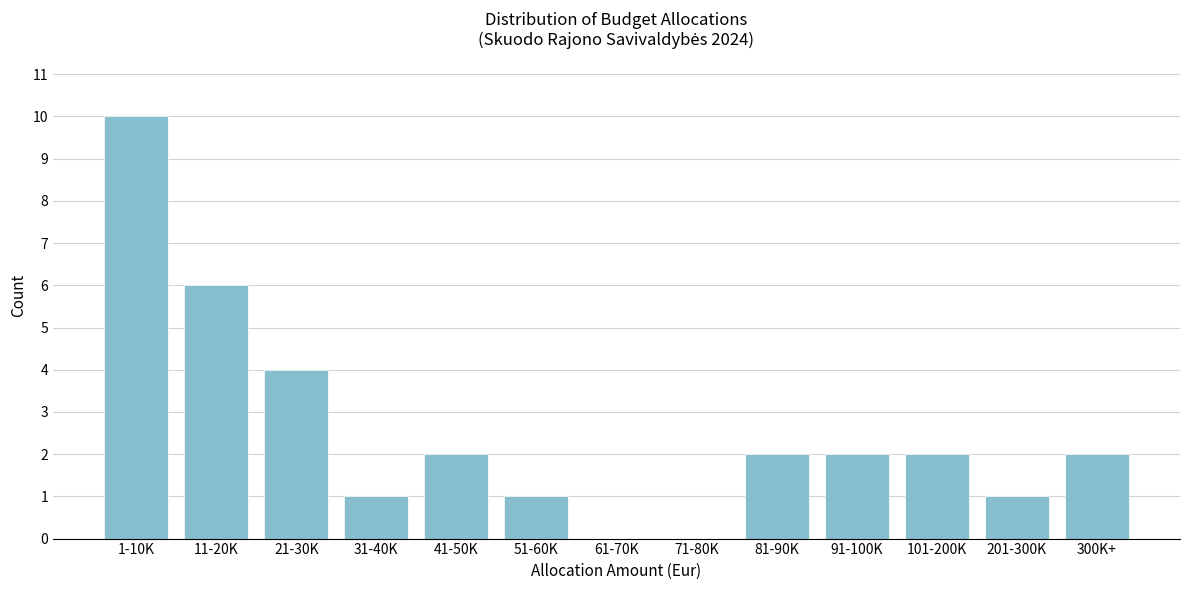

Reading left to right, list all the values displayed in this chart.

1-10K=10	11-20K=6	21-30K=4	31-40K=1	41-50K=2	51-60K=1	61-70K=0	71-80K=0	81-90K=2	91-100K=2	101-200K=2	201-300K=1	300K+=2